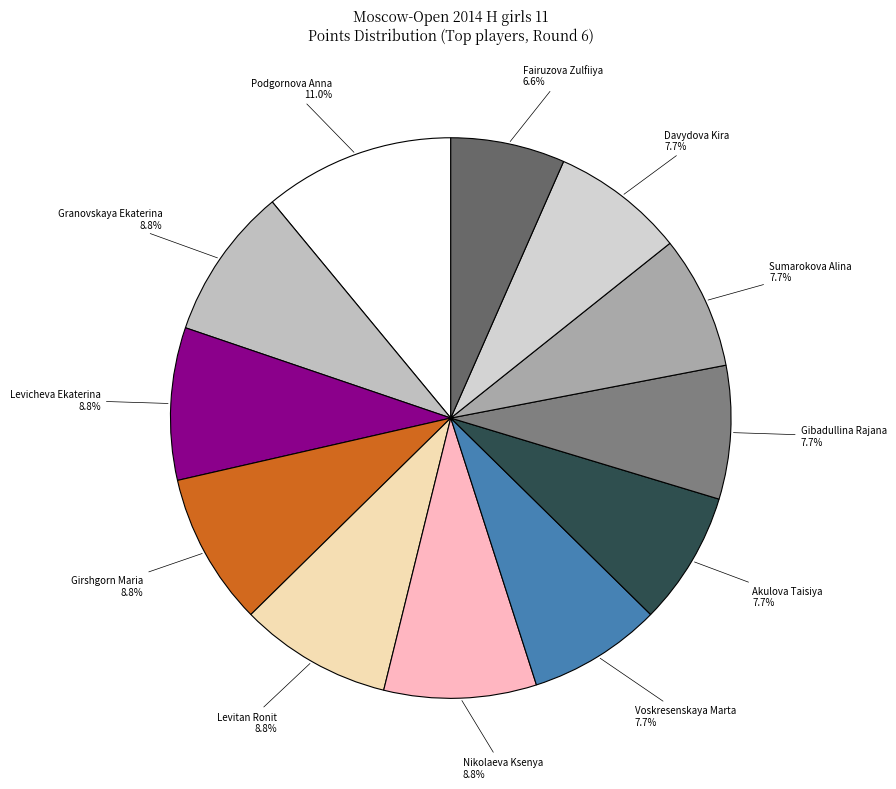

Count the number of slices in the pie.

12